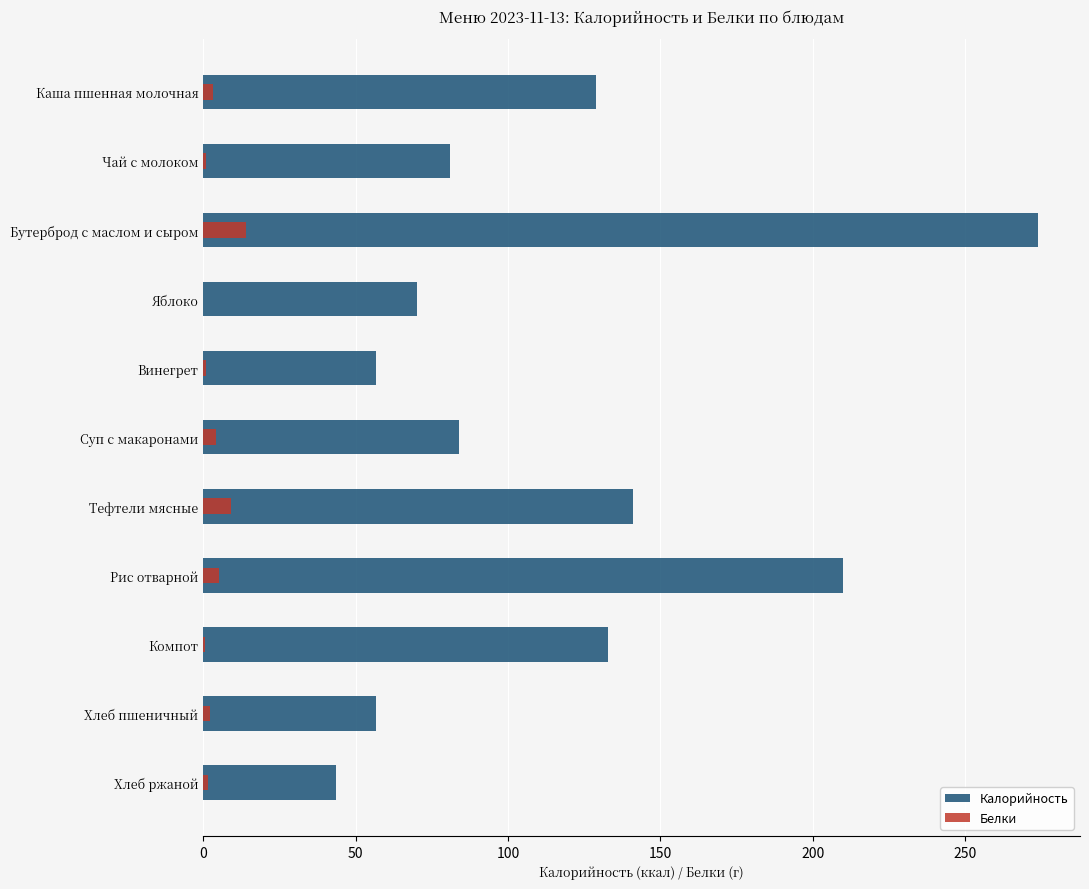

How many data points in Калорийность are less than 84?

5